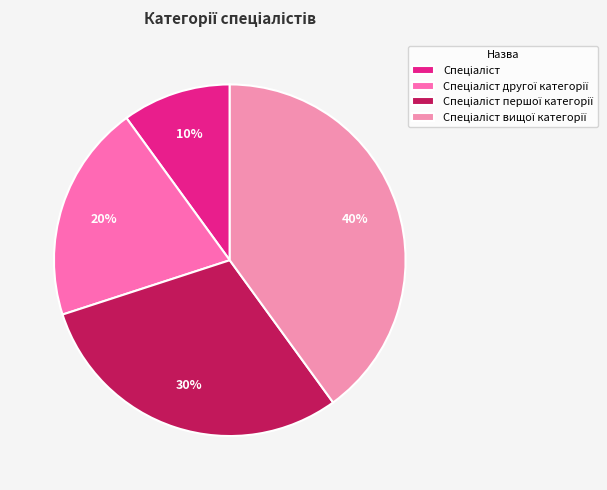

To the nearest percent, what portion does Спеціаліст першої категорії represent?

30%